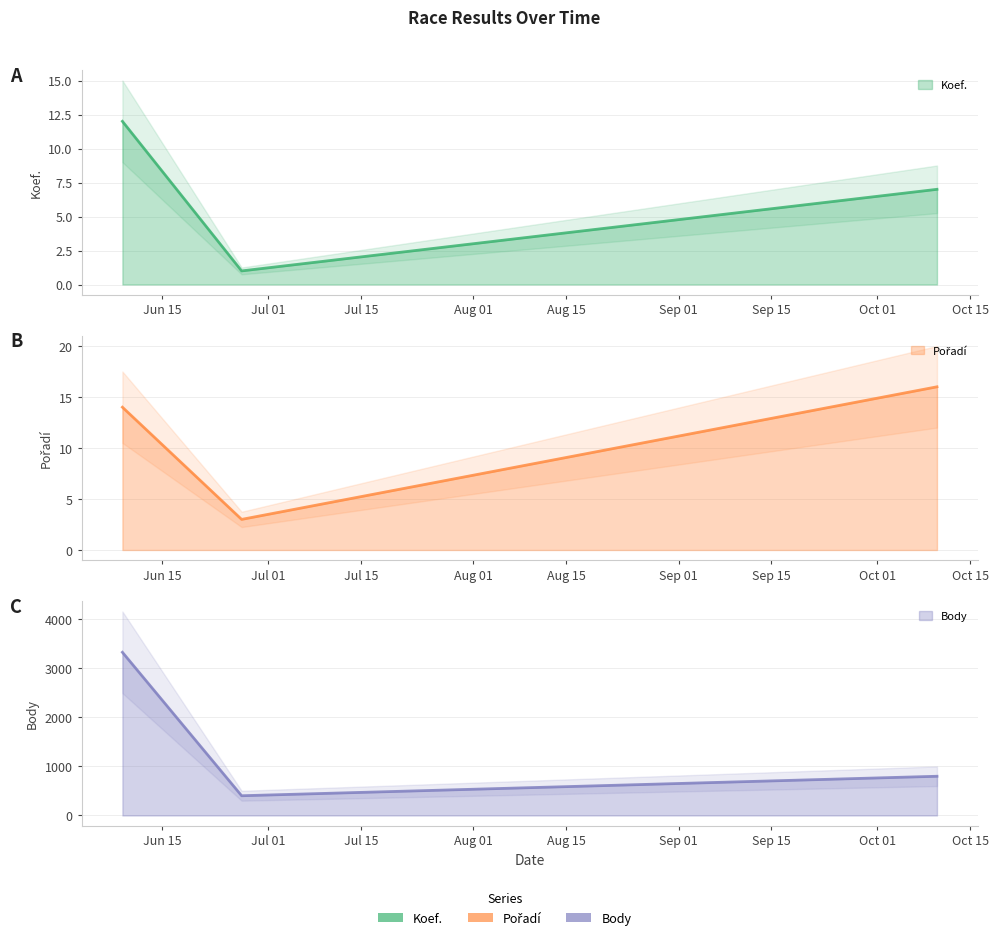

Count the number of categories in the chart.

3